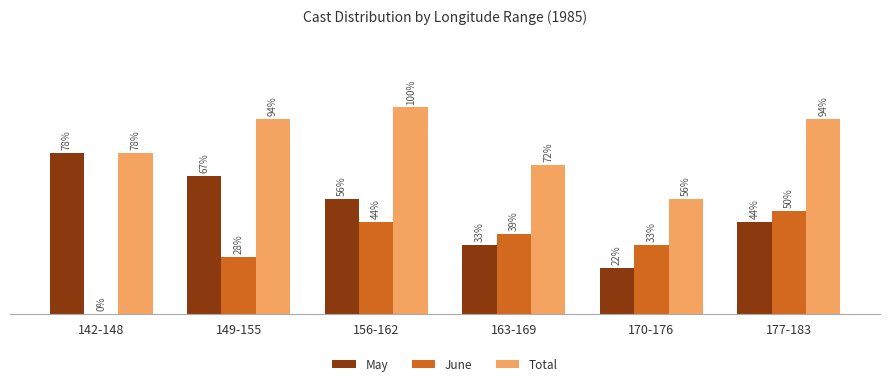

List the series in order of their overall mean, lowest first.

June, May, Total